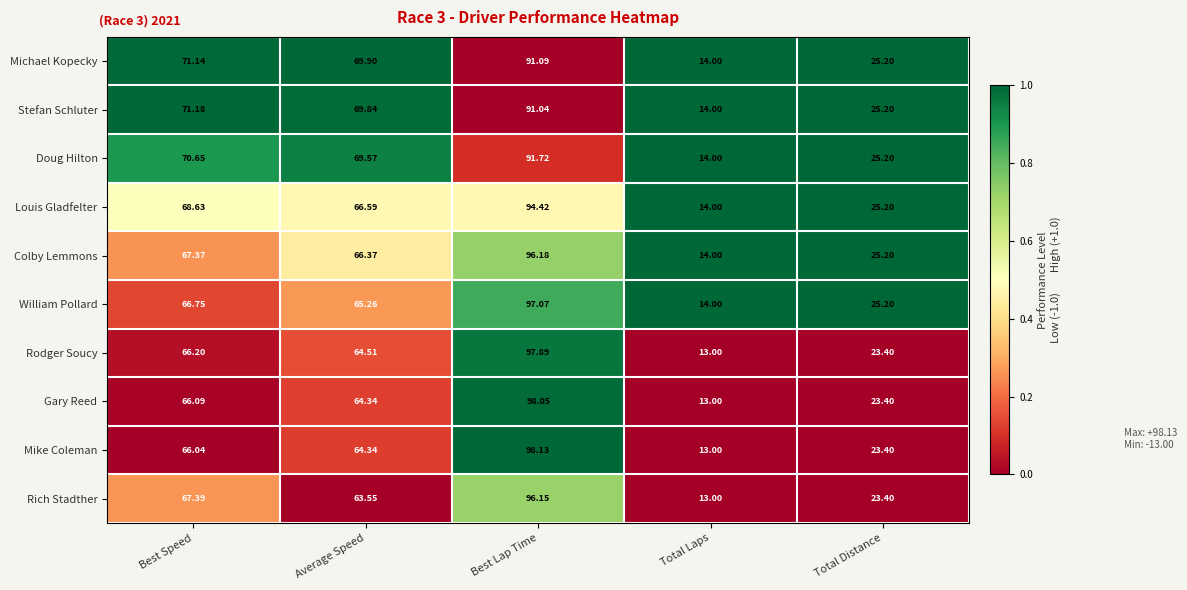

At which label does Mike Coleman reach its peak?

Best Lap Time